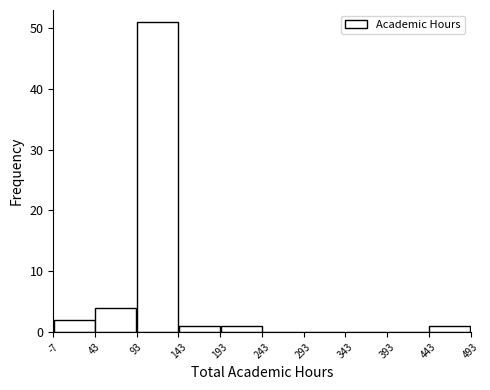

Over which range of the x-axis is the bar tallest?

93 to 143